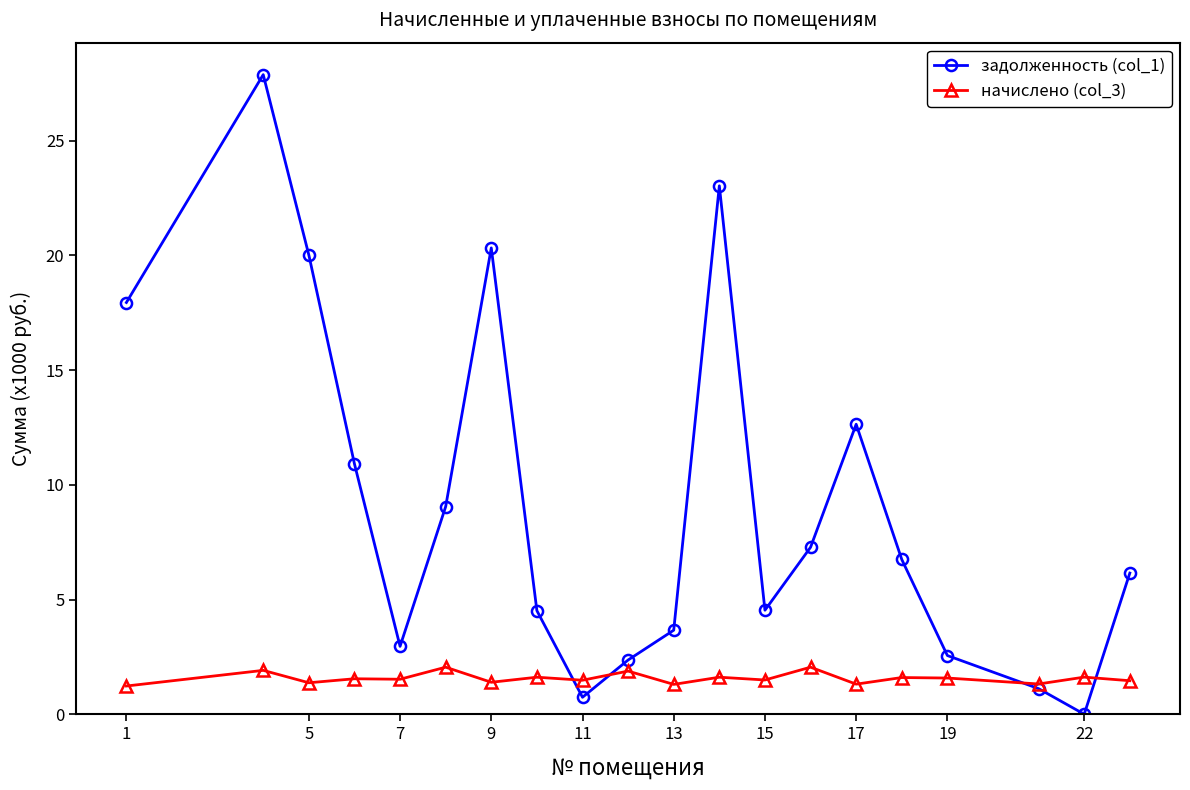

Which series has the widest spread of values?

задолженность (col_1)